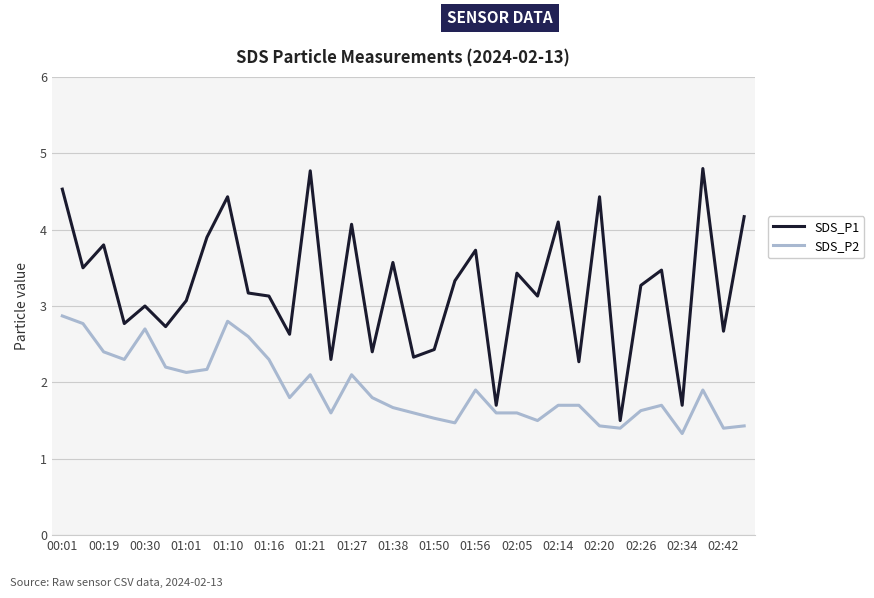

True or false: SDS_P1 and SDS_P2 intersect in this chart.

False